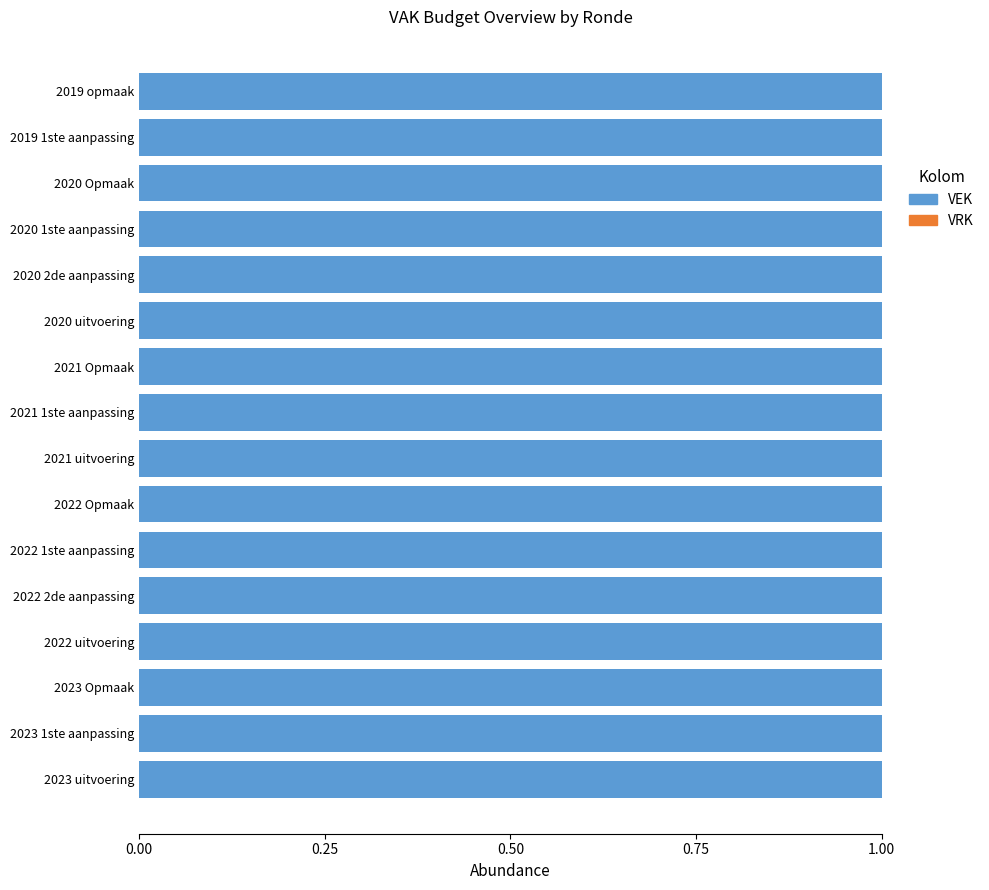

Count the number of data series in this chart.

2